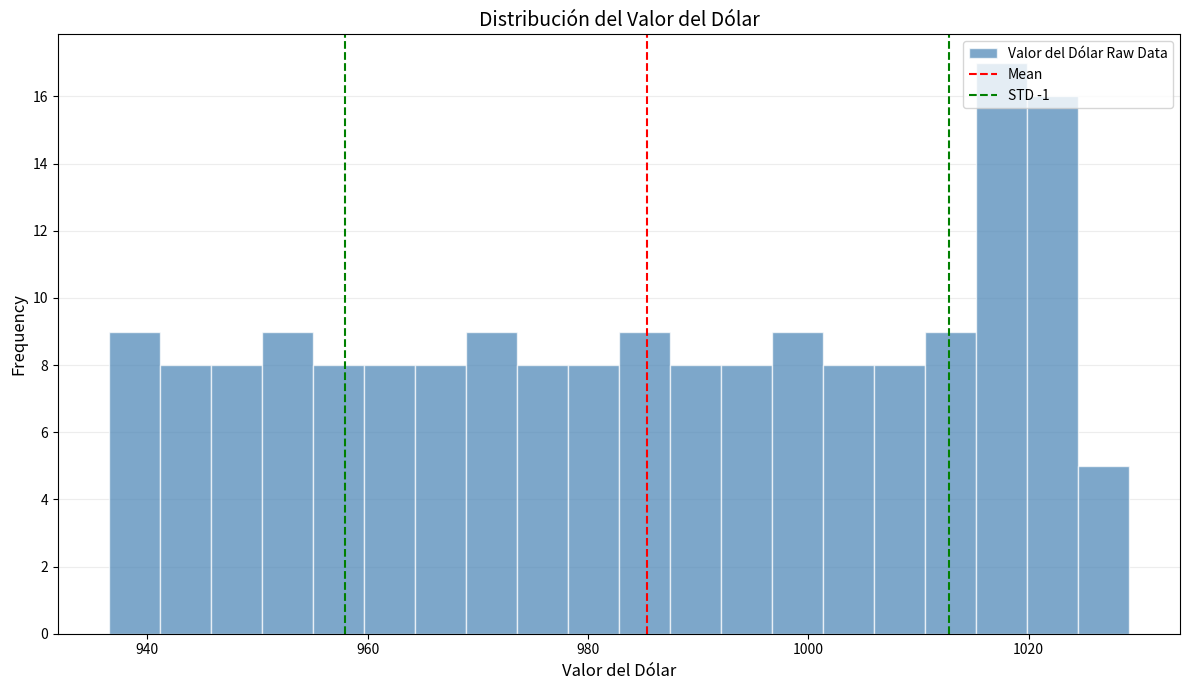

Read against the x-axis, roughly where is the centre of the tallest bar?

1018